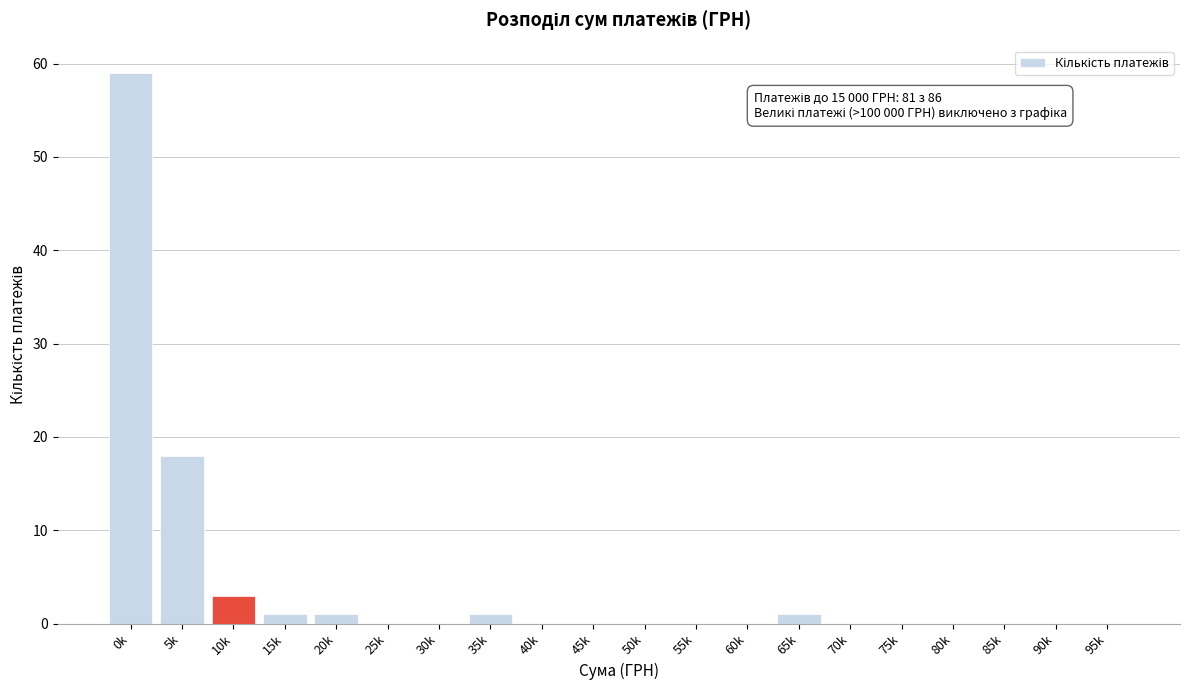

Reading left to right, extract all data points from this chart.

0k=59	5k=18	10k=3	15k=1	20k=1	25k=0	30k=0	35k=1	40k=0	45k=0	50k=0	55k=0	60k=0	65k=1	70k=0	75k=0	80k=0	85k=0	90k=0	95k=0